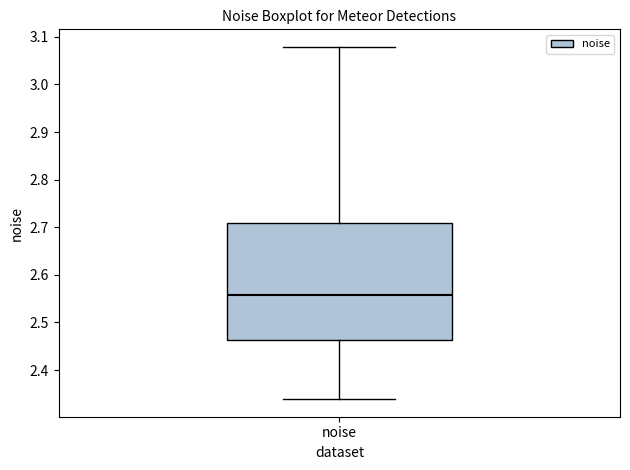

Transcribe this box plot: give where the median line is, the range the box spans, and where the two whiskers end, as read against the y-axis. The values are not printed on the chart, so give them approximately, as read against the axis.

median 2.56, box 2.46 to 2.71, whiskers 2.34 to 3.08